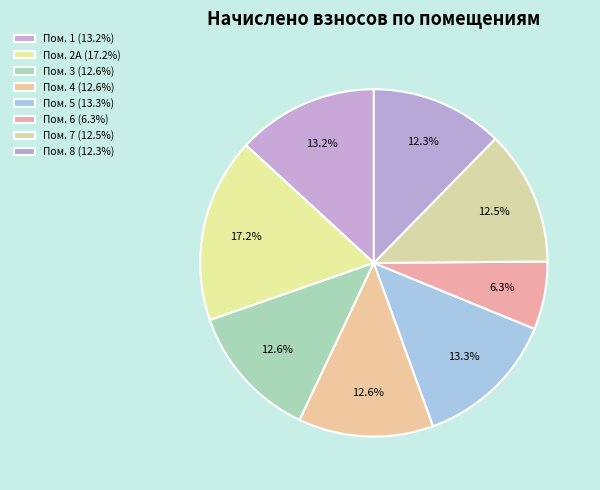

Which category has the biggest portion of the pie?

Пом. 2А (17.2%)